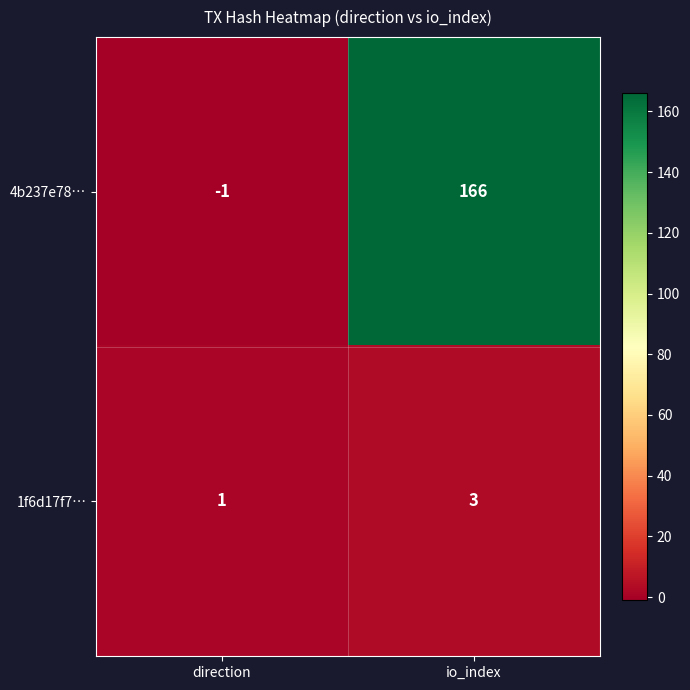

Reading left to right, extract all data points from this chart.

4b237e78…: -1	166
1f6d17f7…: 1	3